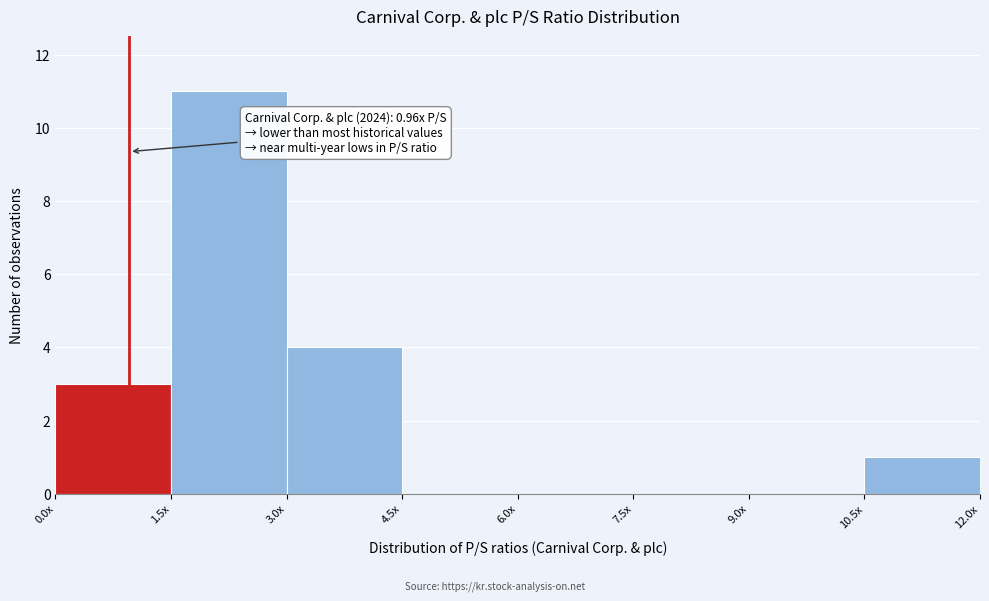

Reading left to right, extract all data points from this chart.

0.0x=3	1.5x=11	3.0x=4	4.5x=0	6.0x=0	7.5x=0	9.0x=0	10.5x=1